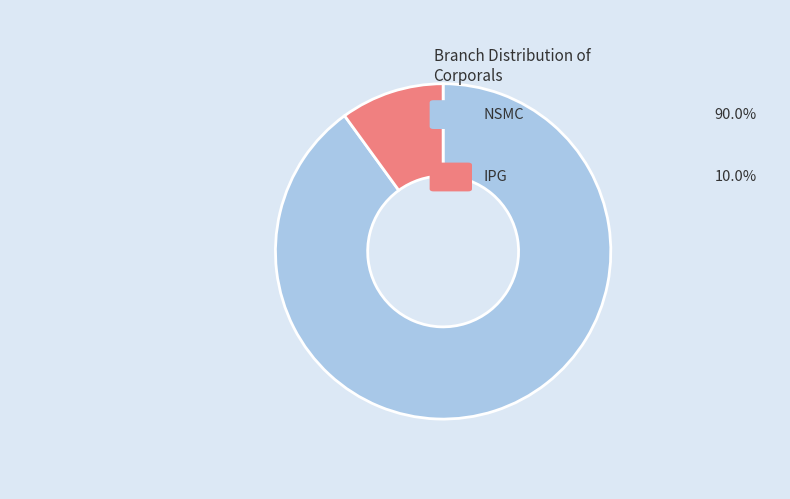

Does any single category account for the majority?

Yes